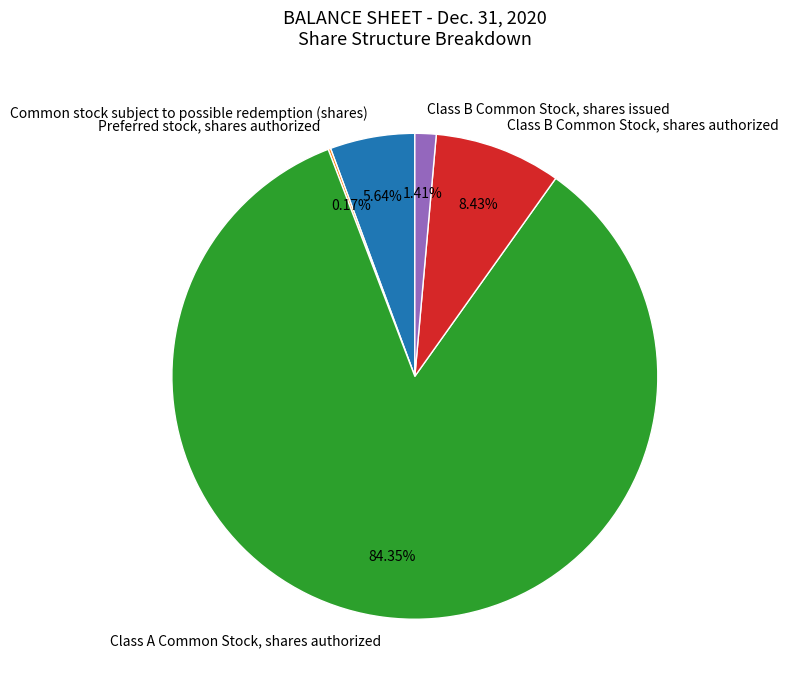

What percentage do Class A Common Stock, shares authorized and Common stock subject to possible redemption (shares) together represent?

90.0%